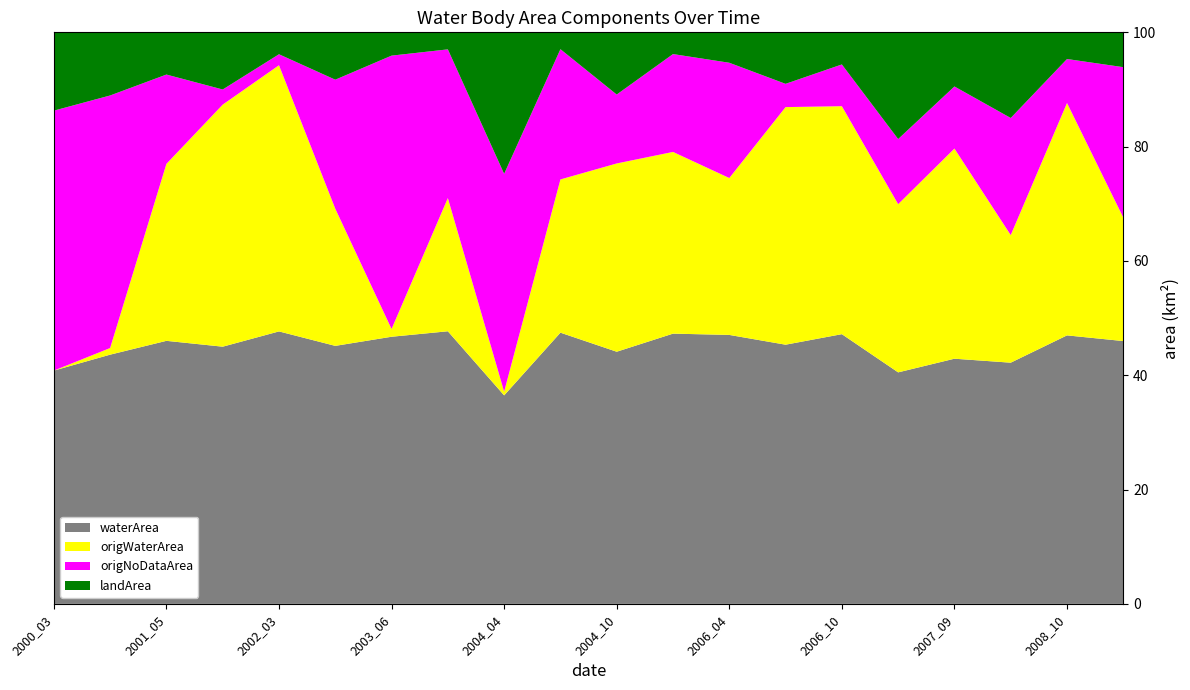

Reading left to right, transcribe all the data shown in this chart.

waterArea: 1.4	1.5	1.6	1.5	1.7	1.6	1.7	1.8	1.1	1.8	1.5	1.7	1.7	1.6	1.7	1.3	1.5	1.4	1.7	1.7
origWaterArea: 0.0	0.0	1.1	1.4	1.7	0.8	0.1	0.9	0.0	1.0	1.1	1.2	1.0	1.4	1.4	0.9	1.3	0.7	1.5	0.8
origNoDataArea: 1.6	1.5	0.6	0.1	0.1	0.8	1.8	1.0	1.2	0.8	0.4	0.6	0.7	0.1	0.3	0.4	0.4	0.7	0.3	0.9
landArea: 0.5	0.4	0.3	0.3	0.1	0.3	0.1	0.1	0.8	0.1	0.4	0.1	0.2	0.3	0.2	0.6	0.3	0.5	0.2	0.2